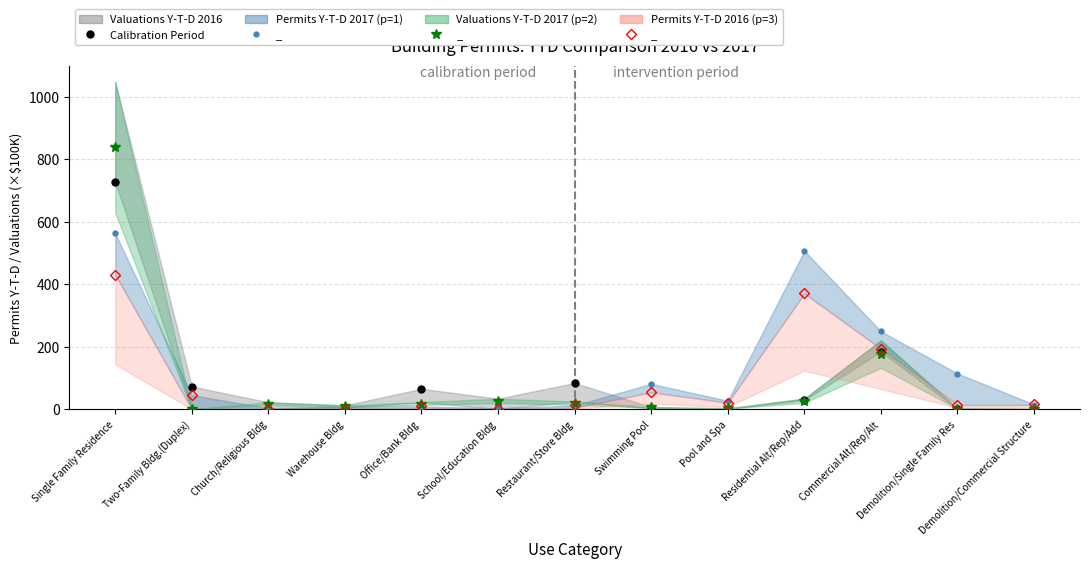

What is the approximate value of Permits Y-T-D 2017 at Church/Religious Bldg?

3.0